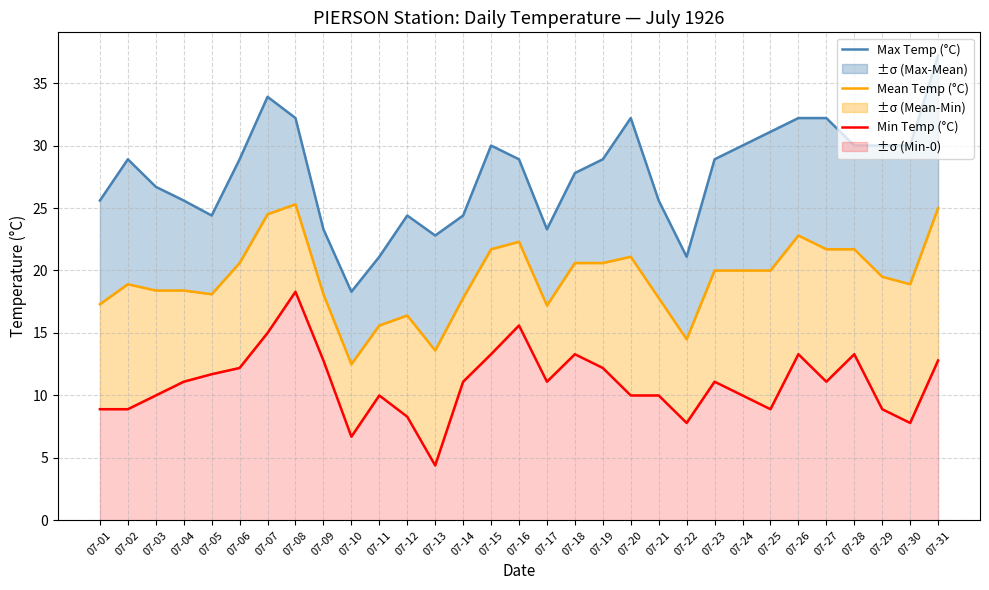

Which series changed the most between 07-11 and 07-31?

Max Temp (°C)